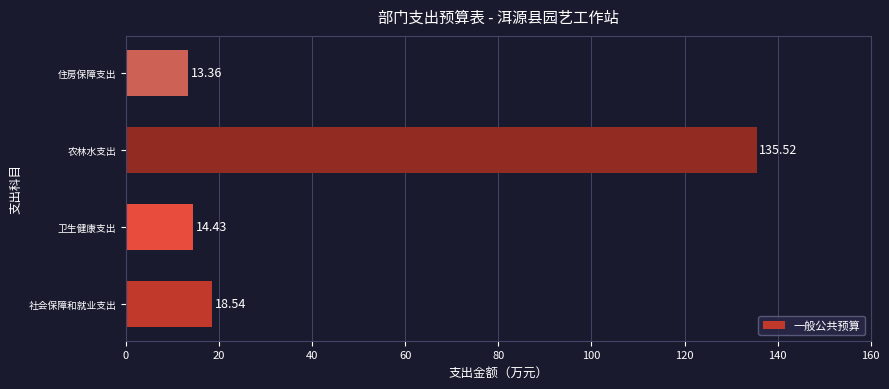

What is the sum of all values?

181.9